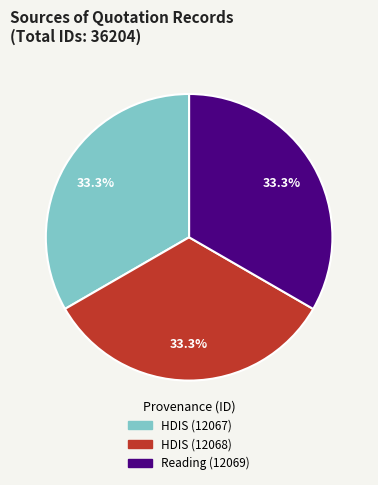

Approximately how many times larger is the value at Reading (12069) compared to HDIS (12067)?

1.0